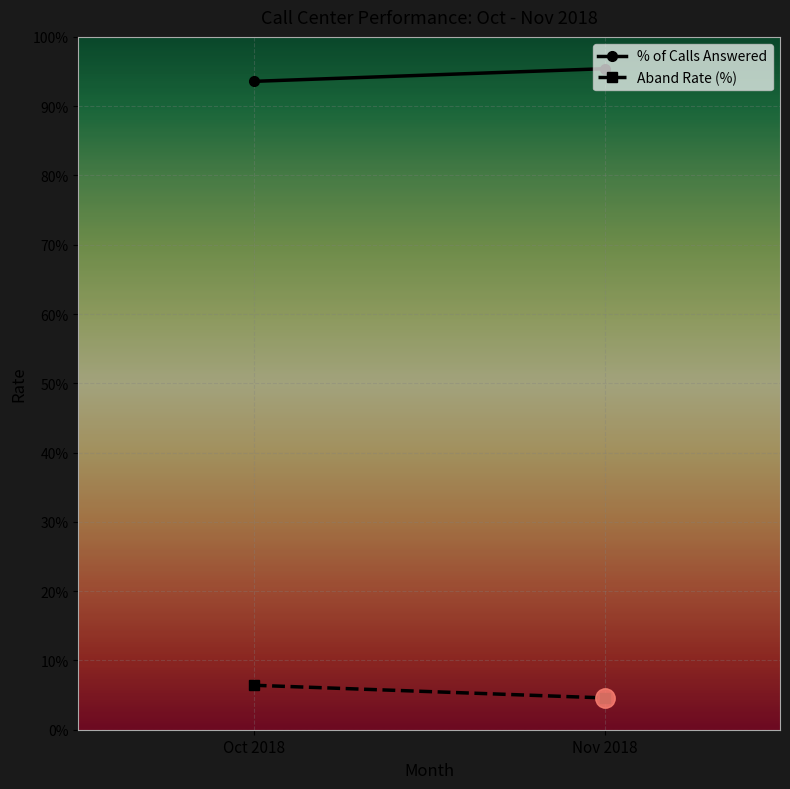

What is the label of the 1st point from the left?

Oct 2018